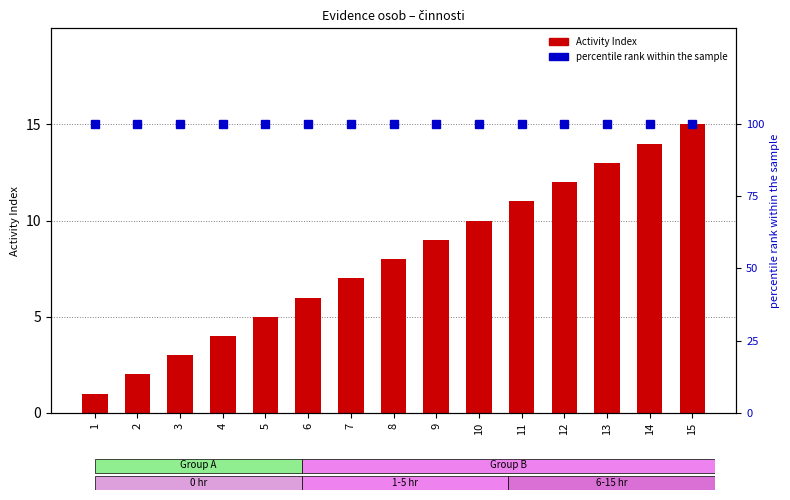

Where is percentile rank within the sample nearest to the value 100?

1